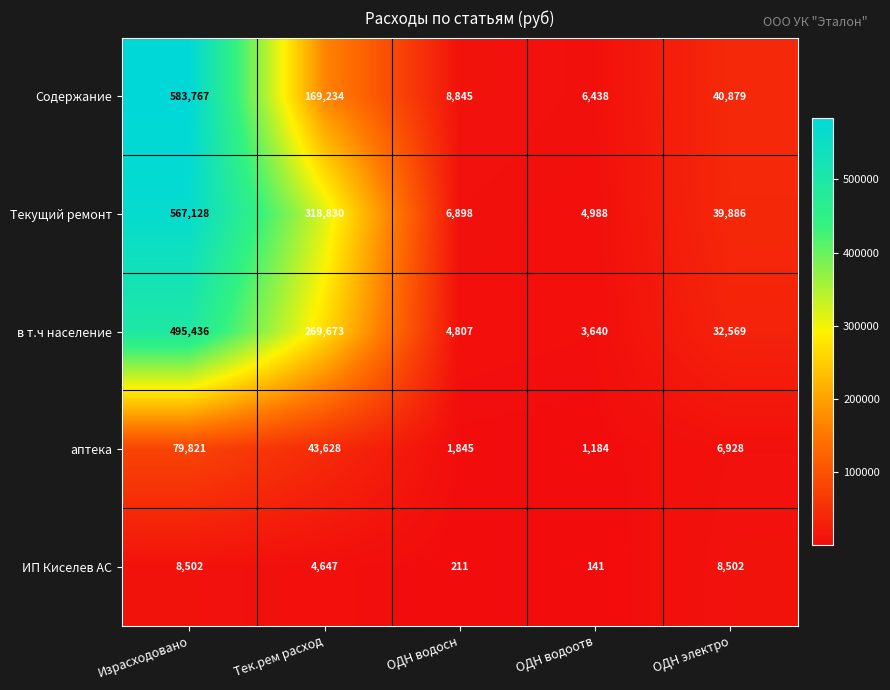

Which series has the largest total across all categories?

Текущий ремонт